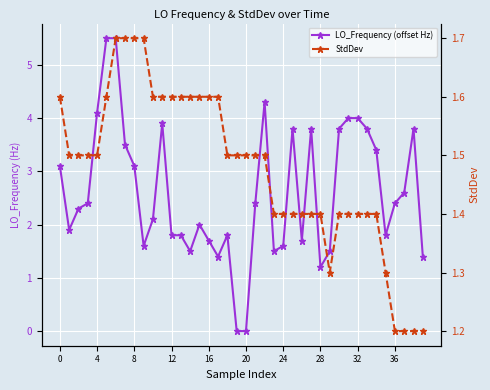

What is the difference between the highest and lowest values at 35?

0.5